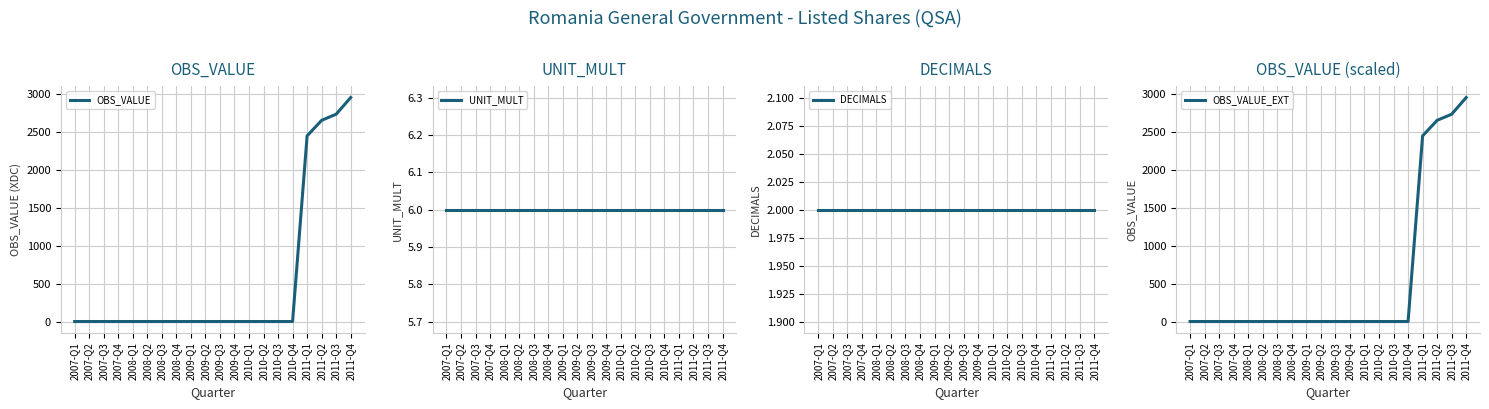

What are all the series names shown in the legend?

OBS_VALUE, UNIT_MULT, DECIMALS, OBS_VALUE_EXT